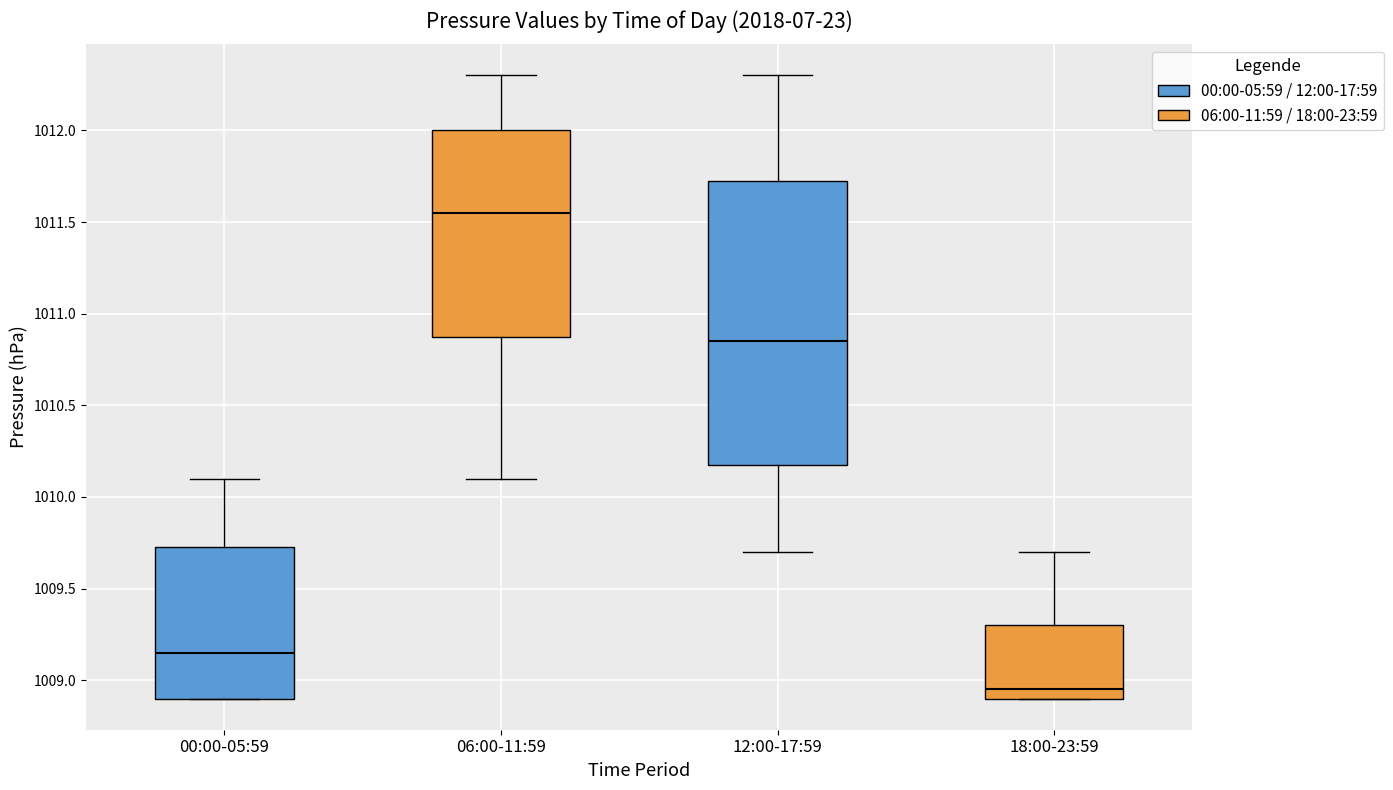

Reading left to right, read every box against the y-axis: the position of its median line, the range the box covers, and the ends of its whiskers. The values are not printed on the chart, so give them approximately, as read against the axis.

00:00-05:59: median 1009.15, box 1008.90 to 1009.75, whiskers 1008.90 to 1010.10
06:00-11:59: median 1011.55, box 1010.90 to 1012.00, whiskers 1010.10 to 1012.30
12:00-17:59: median 1010.85, box 1010.20 to 1011.75, whiskers 1009.70 to 1012.30
18:00-23:59: median 1008.95, box 1008.90 to 1009.30, whiskers 1008.90 to 1009.70